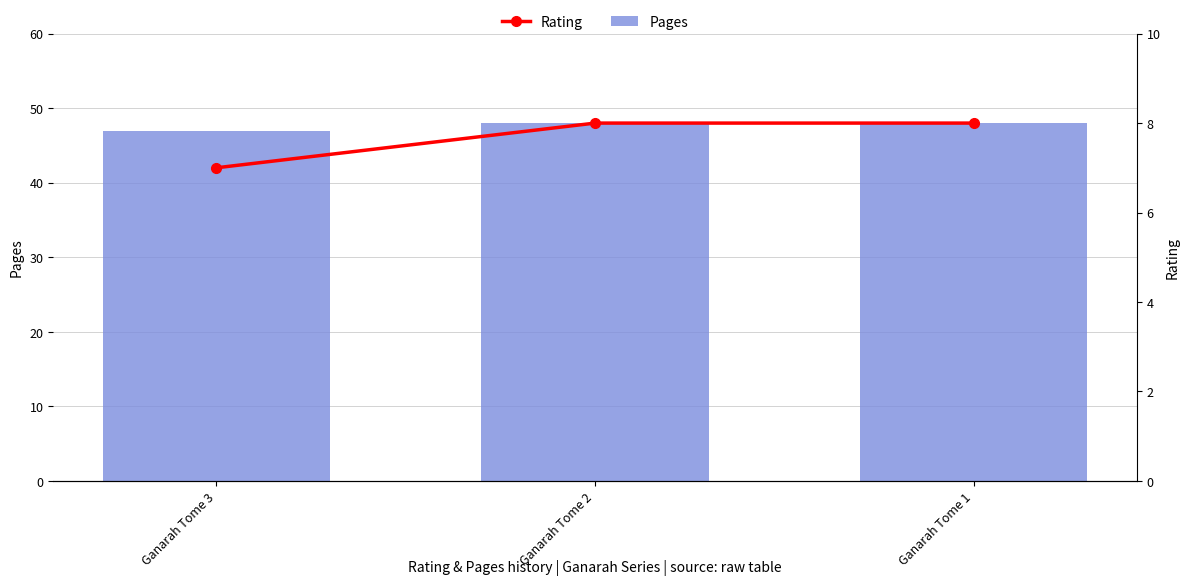

Is it true that Rating equals 5 at Ganarah Tome 2?

False